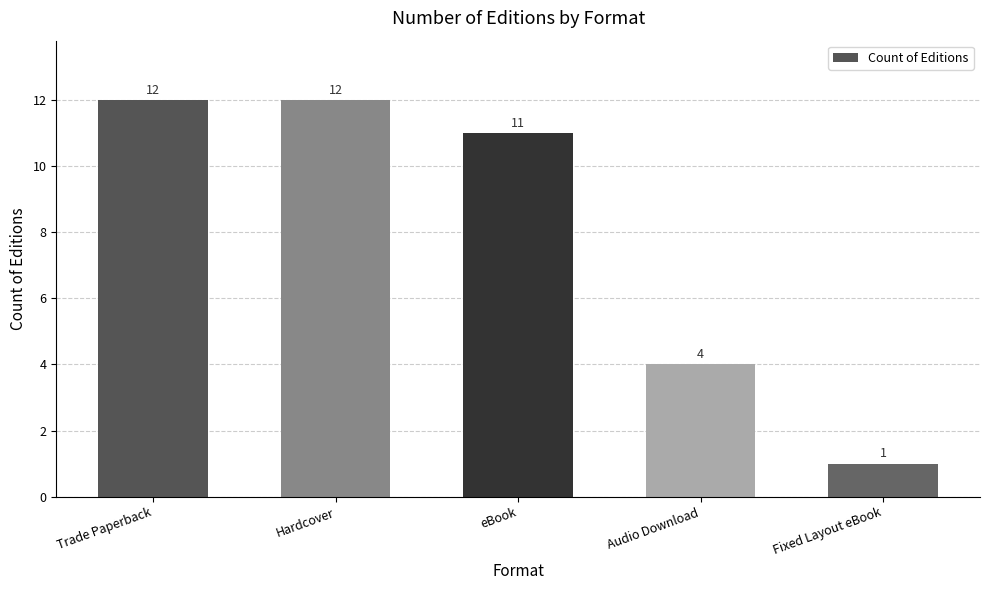

Reading right to left, what are all the values shown in this chart?

1	4	11	12	12